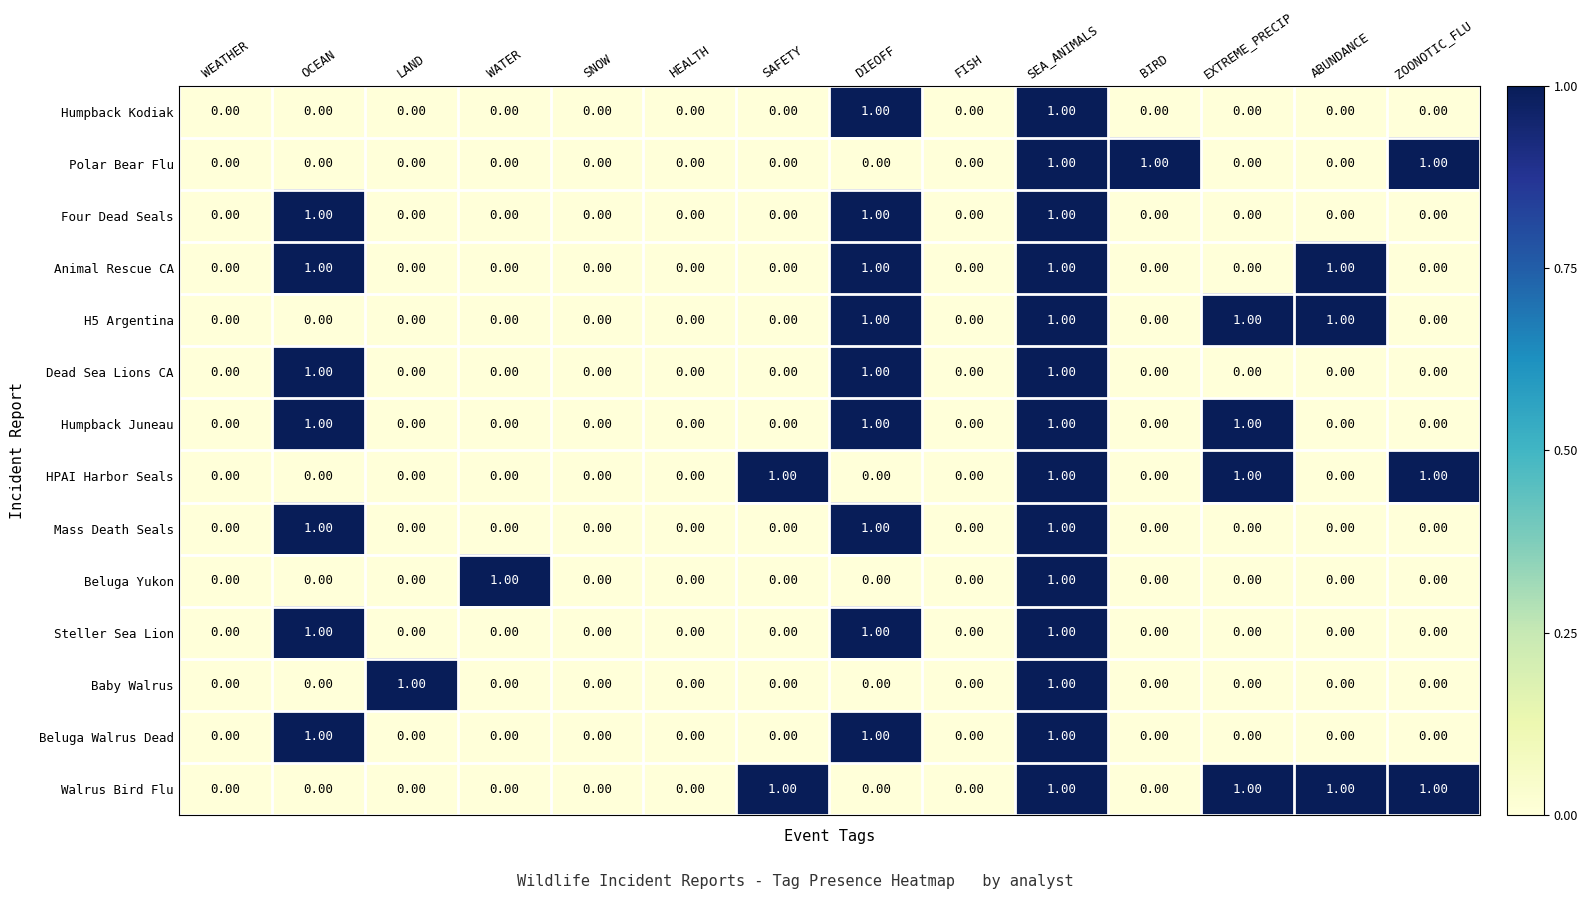

How many data points does each series have?

14